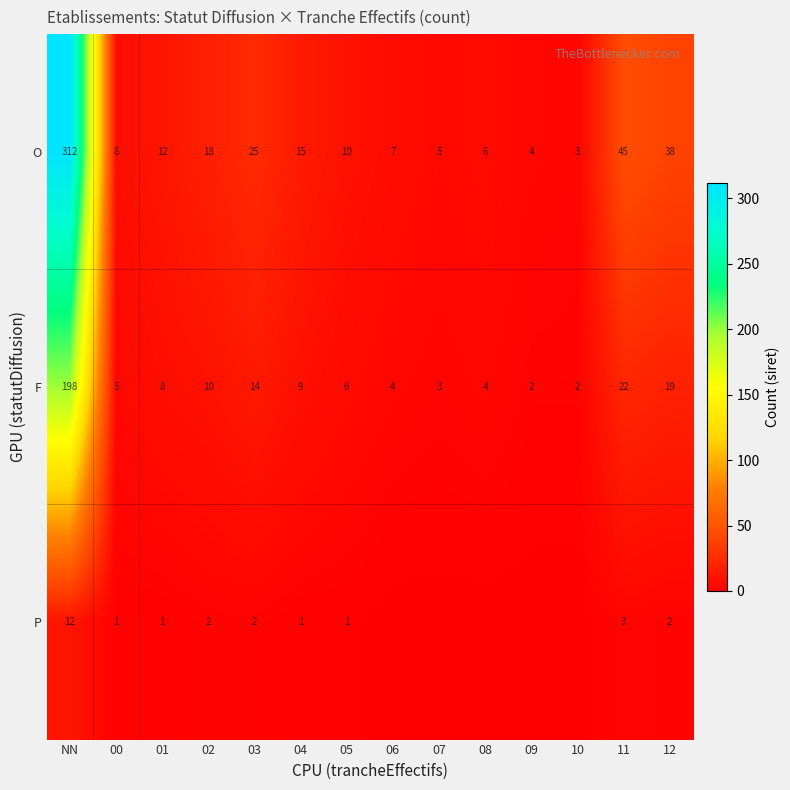

What is the average value of the F series?

22